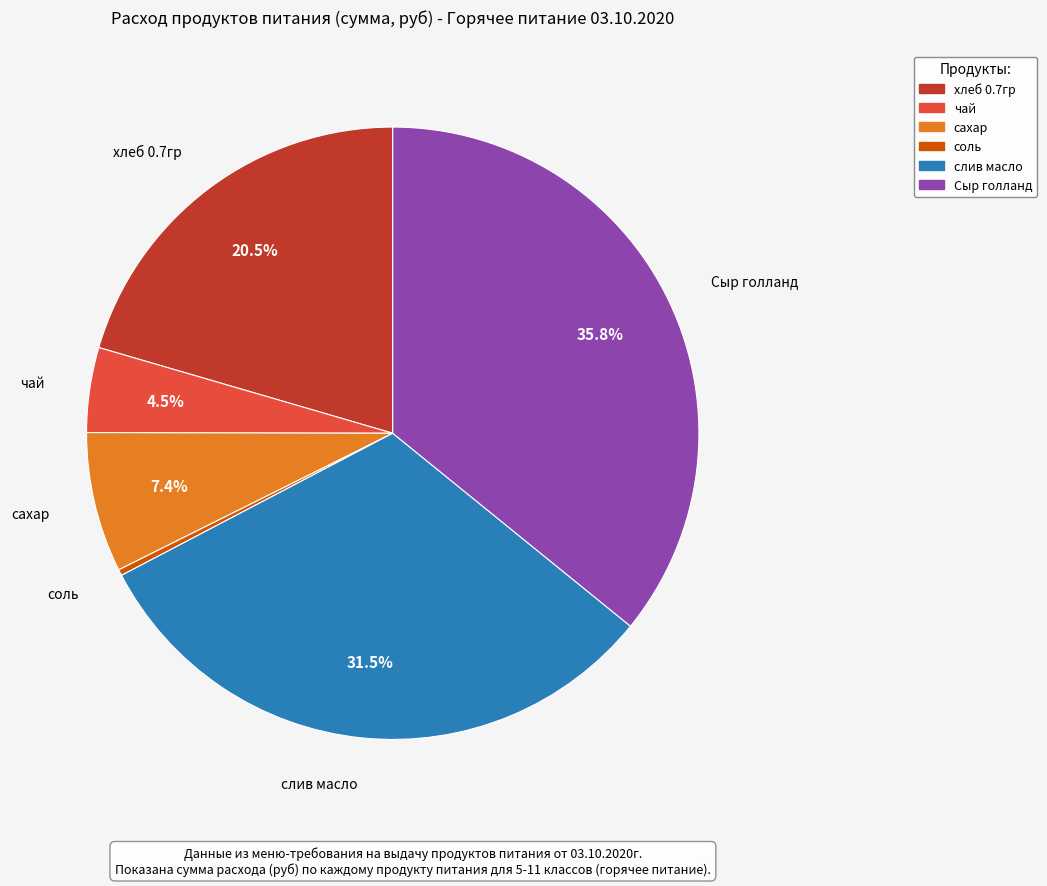

True or false: сахар accounts for 7% of the total.

True